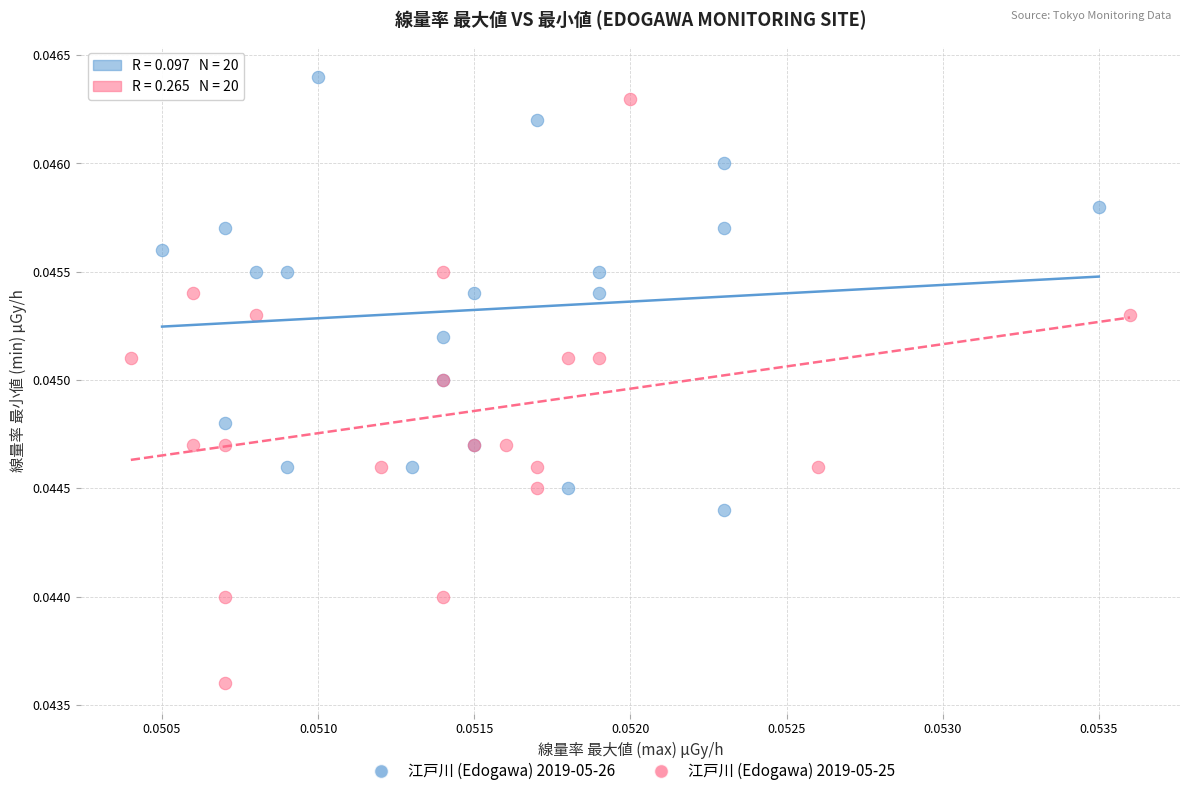

Which series contains the lowest Y value?

江戸川 (Edogawa) 2019-05-25